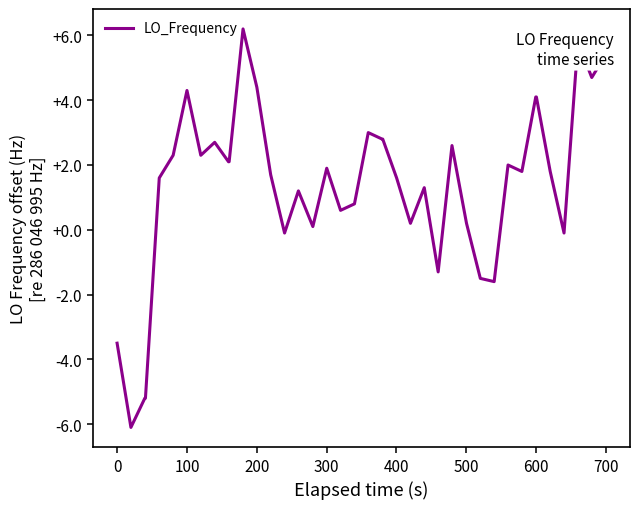

Reading left to right, what are all the values shown in this chart?

-3.5	-6.1	-5.2	-5.2	1.6	2.3	4.3	2.3	2.7	2.1	2.1	6.2	4.4	1.7	-0.1	1.2	0.1	1.9	0.6	0.8	3.0	2.8	2.8	1.6	0.2	1.3	-1.3	2.6	0.2	-1.5	-1.6	2.0	1.8	4.1	4.1	1.8	-0.1	5.8	4.7	5.4